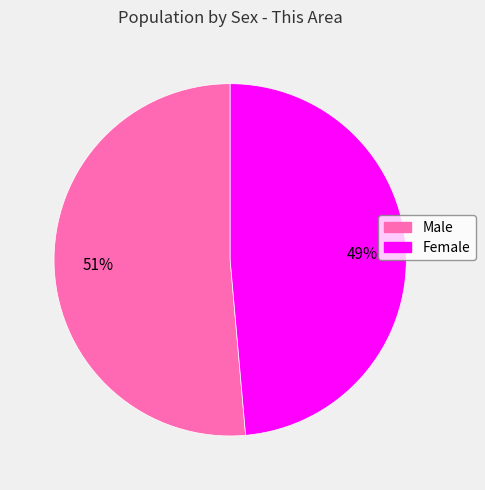

Which category accounts for the majority?

Male